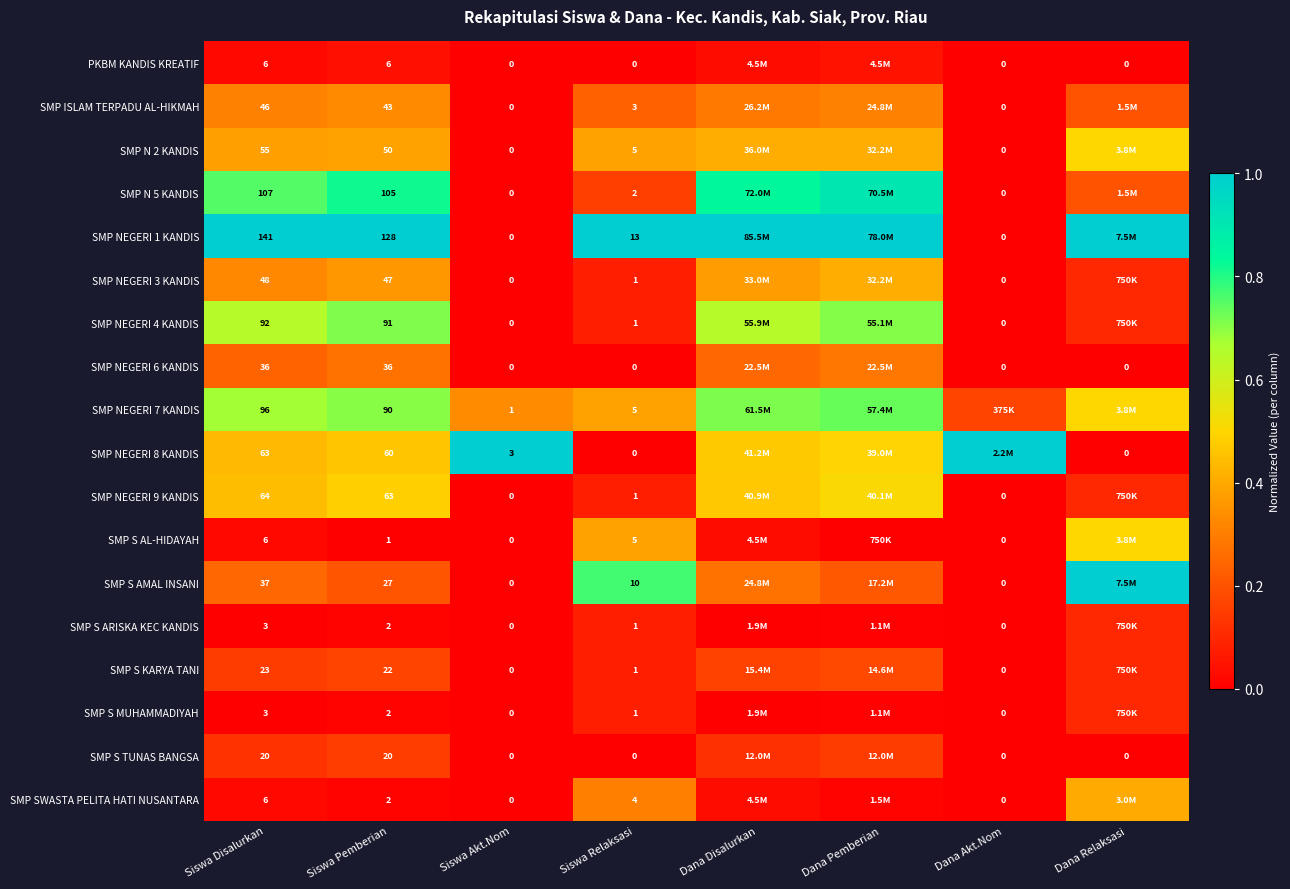

List the series in order of their peak value, lowest first.

PKBM KANDIS KREATIF, SMP S ARISKA KEC KANDIS, SMP S MUHAMMADIYAH, SMP S TUNAS BANGSA, SMP S KARYA TANI, SMP NEGERI 6 KANDIS, SMP ISLAM TERPADU AL-HIKMAH, SMP SWASTA PELITA HATI NUSANTARA, SMP NEGERI 3 KANDIS, SMP N 2 KANDIS, SMP S AL-HIDAYAH, SMP NEGERI 9 KANDIS, SMP NEGERI 4 KANDIS, SMP NEGERI 7 KANDIS, SMP N 5 KANDIS, SMP NEGERI 1 KANDIS, SMP NEGERI 8 KANDIS, SMP S AMAL INSANI